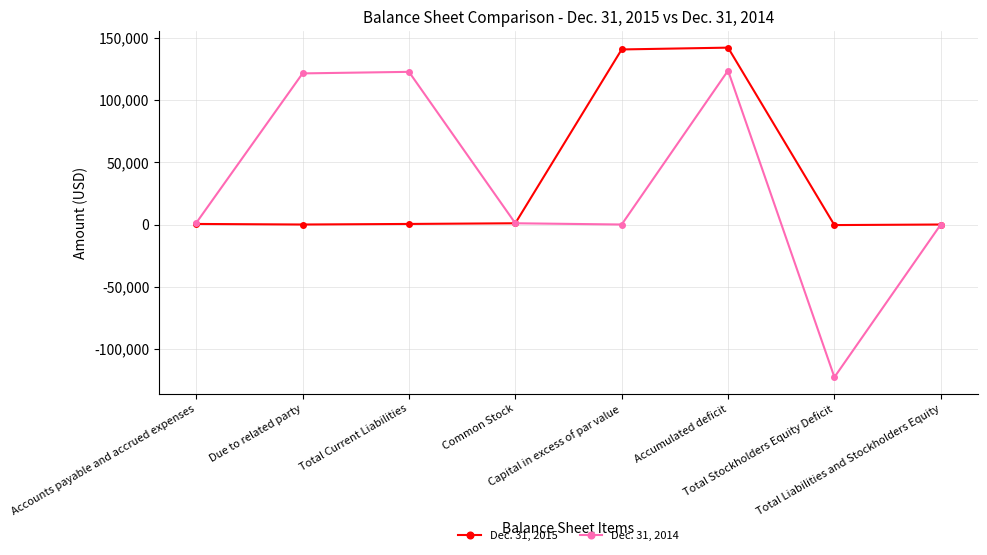

At how many categories does at least one series exceed 89483?

4